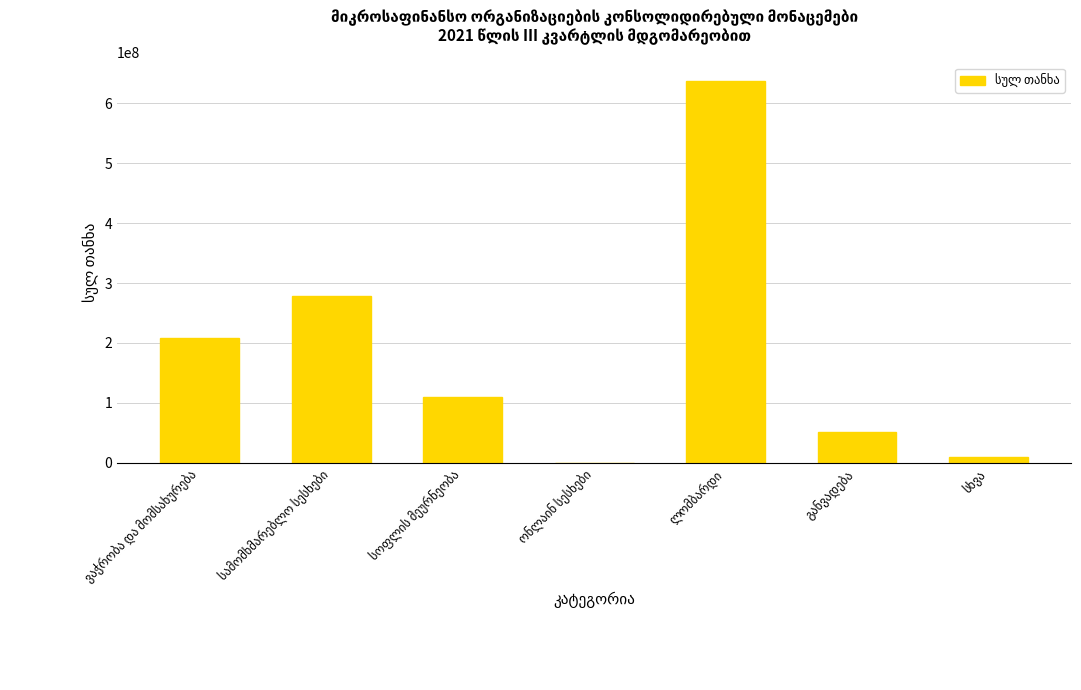

What is the sum of all values?

1294652550.4